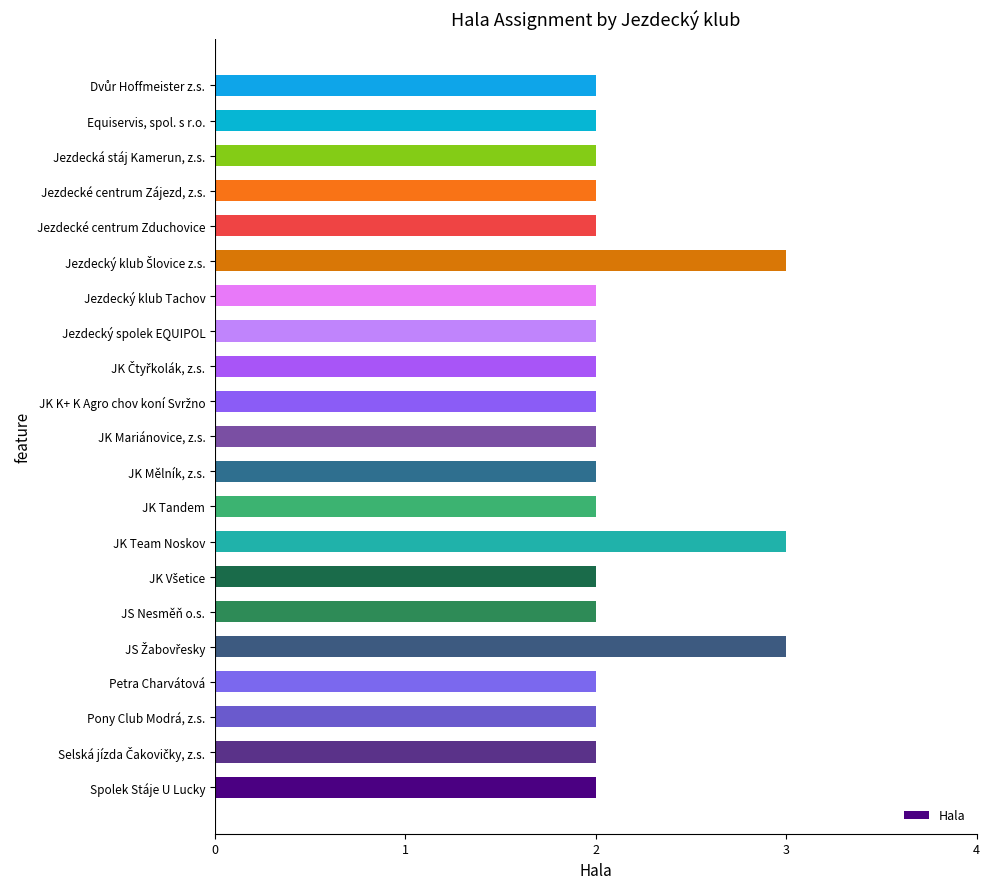

Reading top to bottom, transcribe all the data shown in this chart.

2	2	2	2	2	3	2	2	2	2	2	2	2	3	2	2	3	2	2	2	2